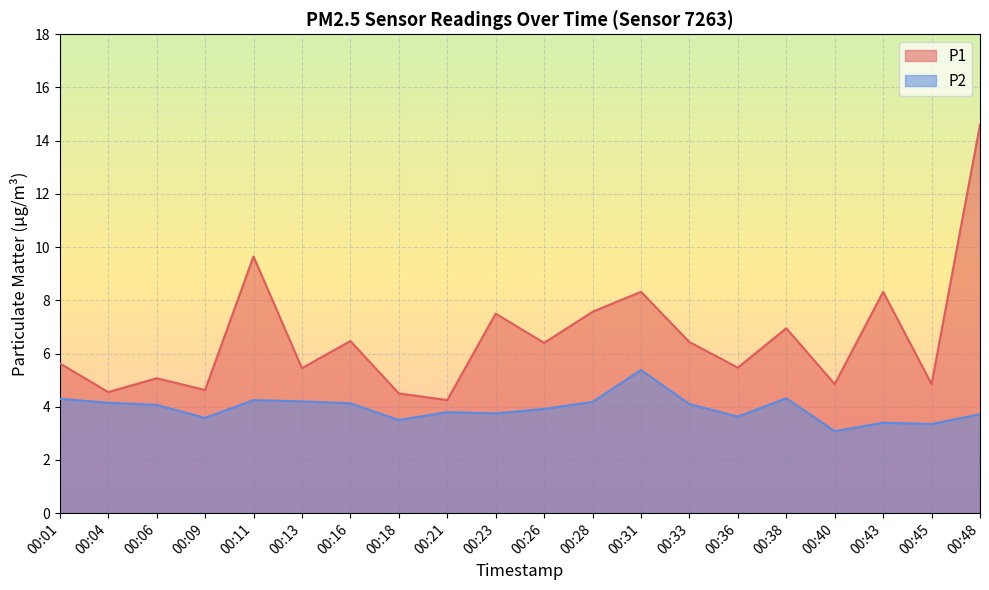

How many interior local peaks does the P1 series have?

7